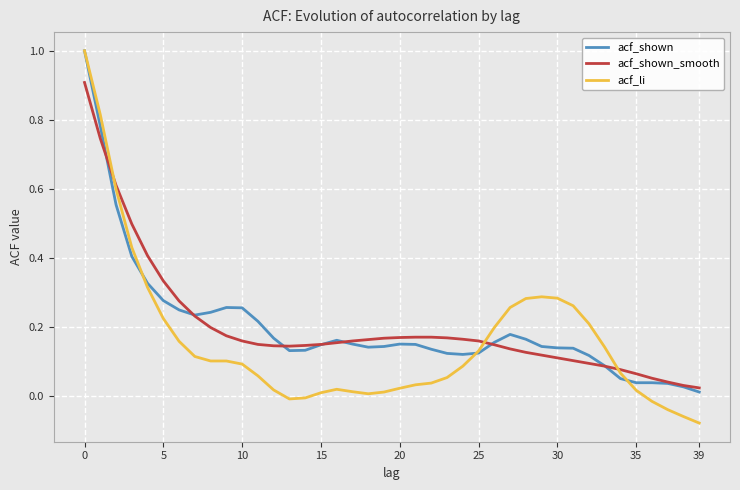

What is the greatest value displayed?

1.0